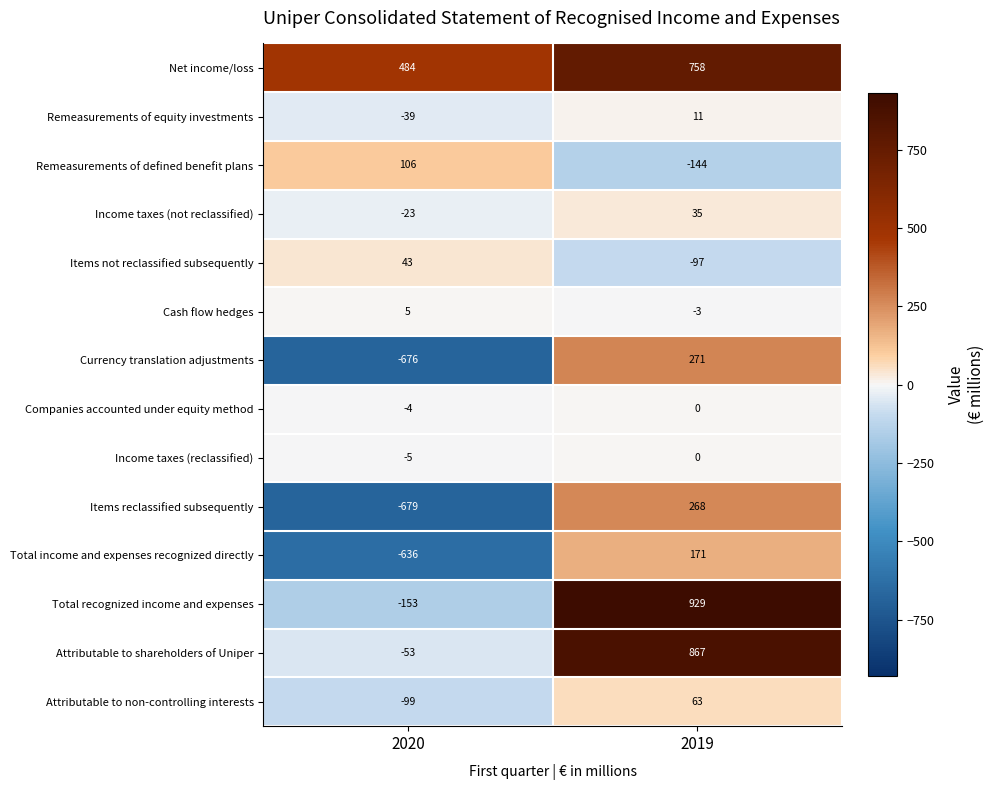

Count the number of data series in this chart.

14